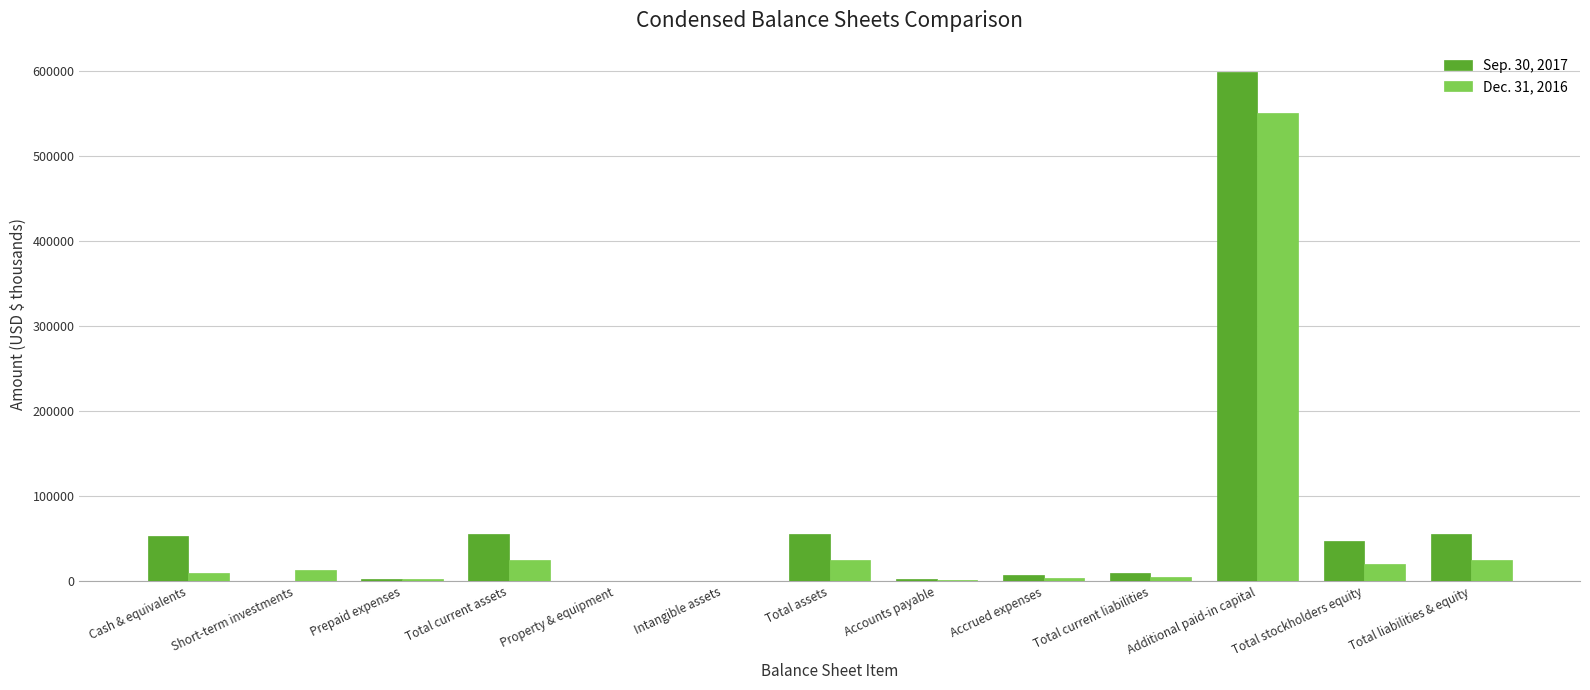

At which category is the sum across all series the highest?

Additional paid-in capital